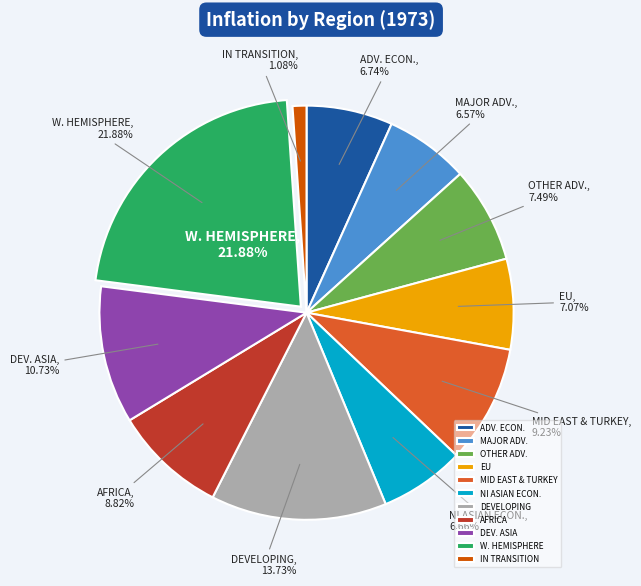

To the nearest percent, what is the combined percentage of DEVELOPING ASIA and OTHER ADVANCED ECONOMIES?

18%